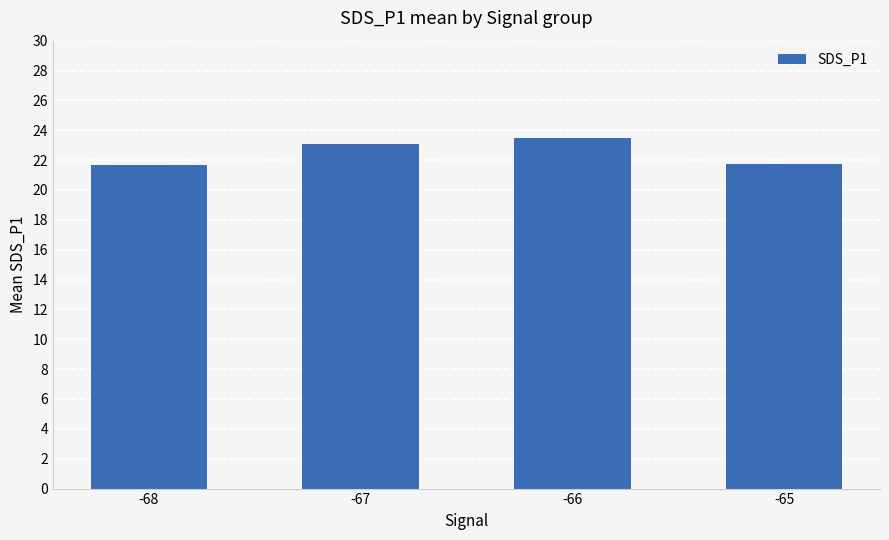

Approximately how many times larger is the value at -66 compared to -65?

1.1